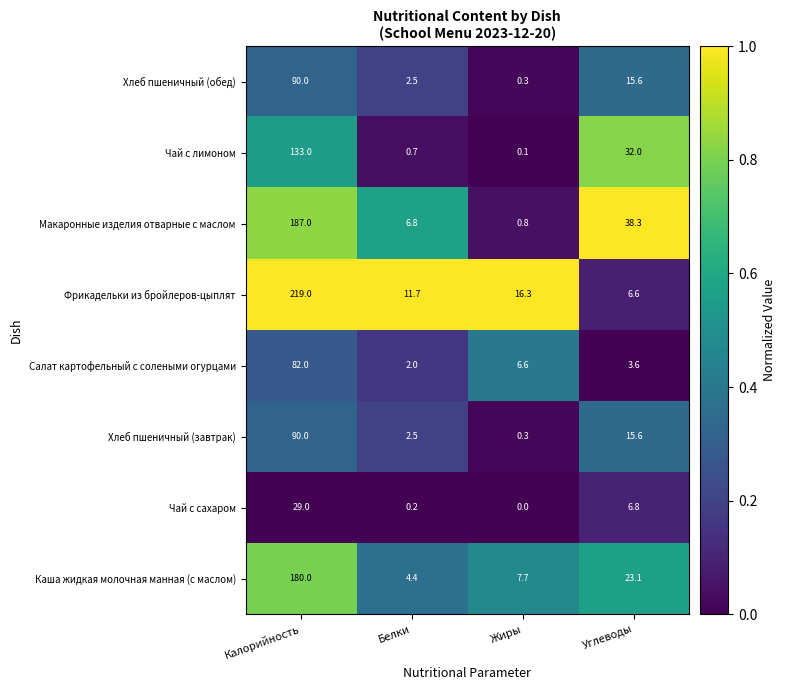

List the labels in order of Каша жидкая молочная манная (с маслом) value, largest first.

Калорийность, Углеводы, Жиры, Белки